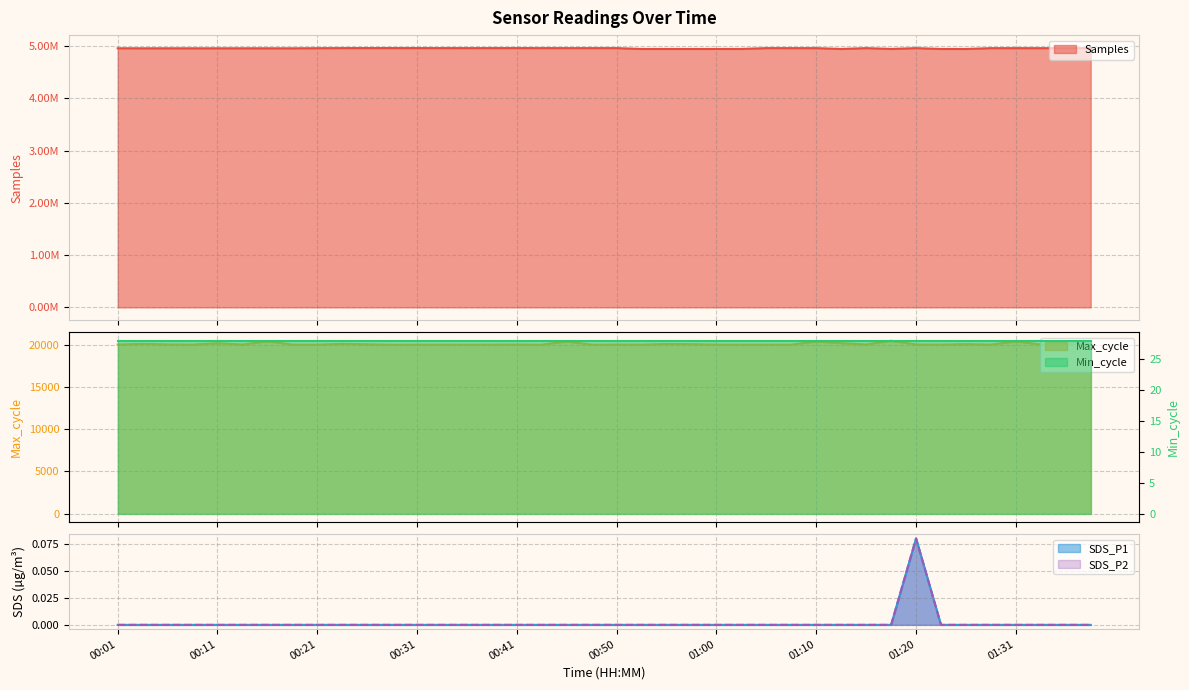

True or false: Samples has a value of 1569364.2 at 00:01.

False